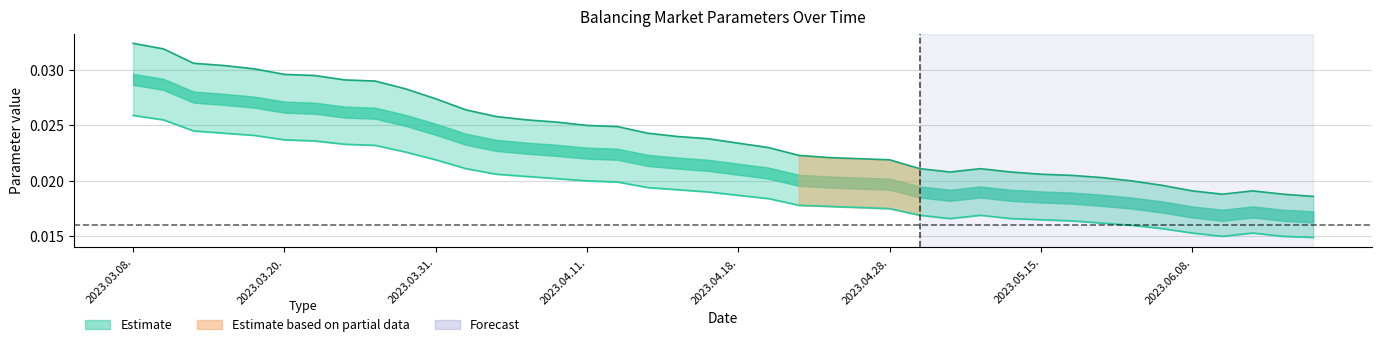

At which category does Buffered Balancing Market parameter (line) reach its first local valley?

27